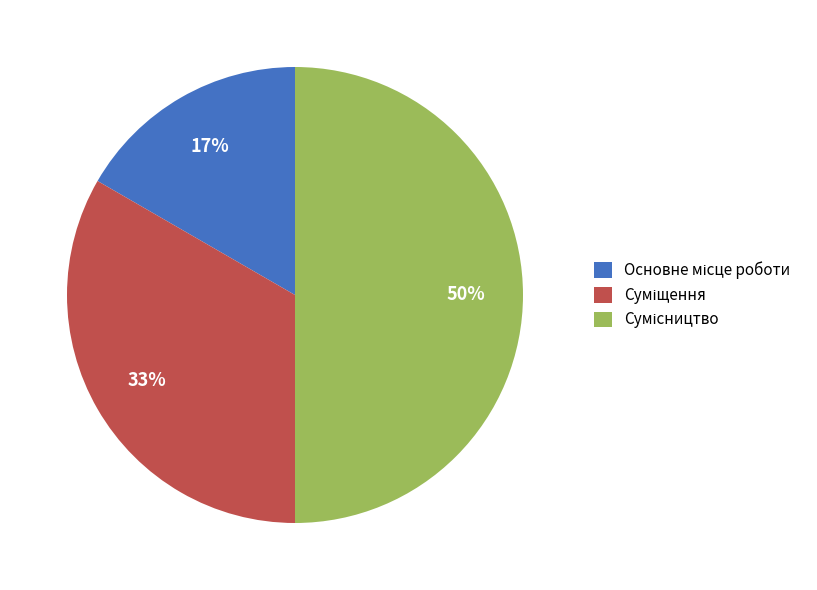

To the nearest percent, what is the difference between the largest and smallest slice percentages?

33%